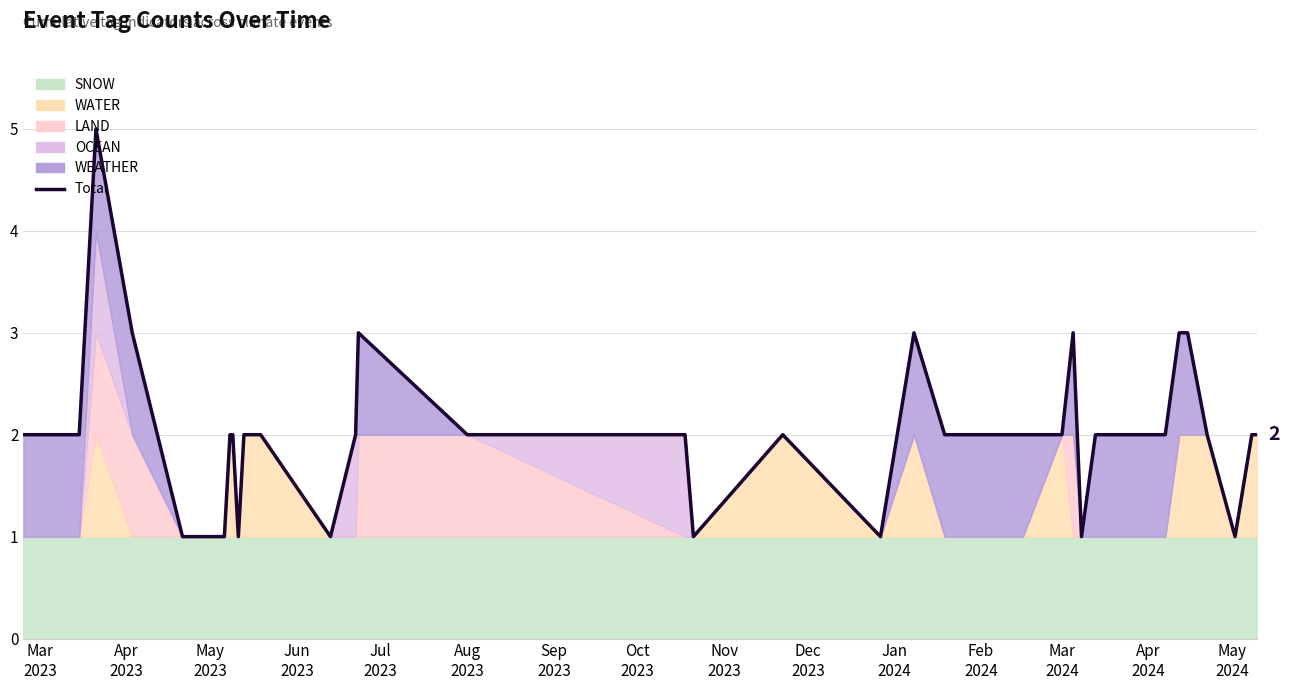

How many values are below 2?

8